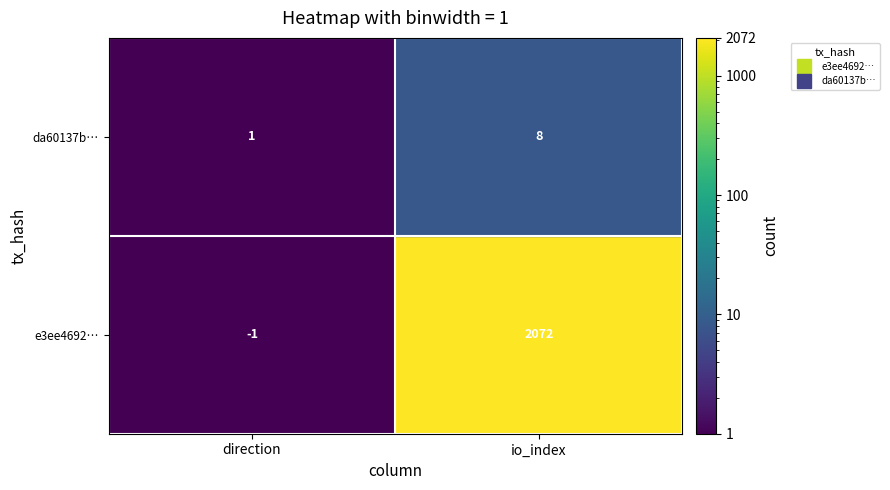

At how many categories does at least one series exceed 1399?

1